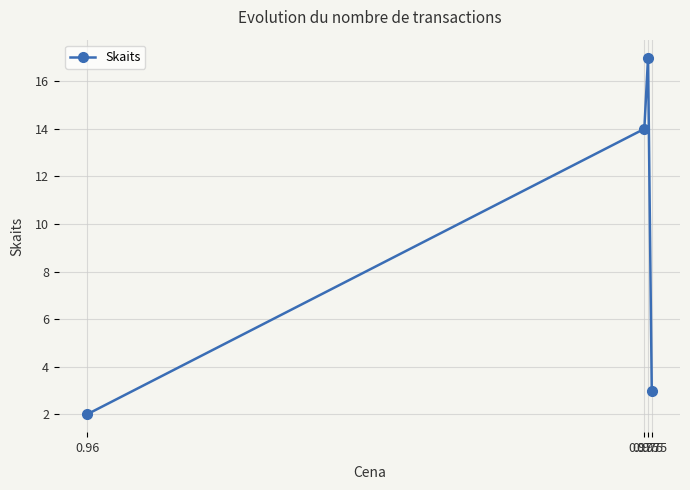

True or false: the data shows 5 at 0.975.

False